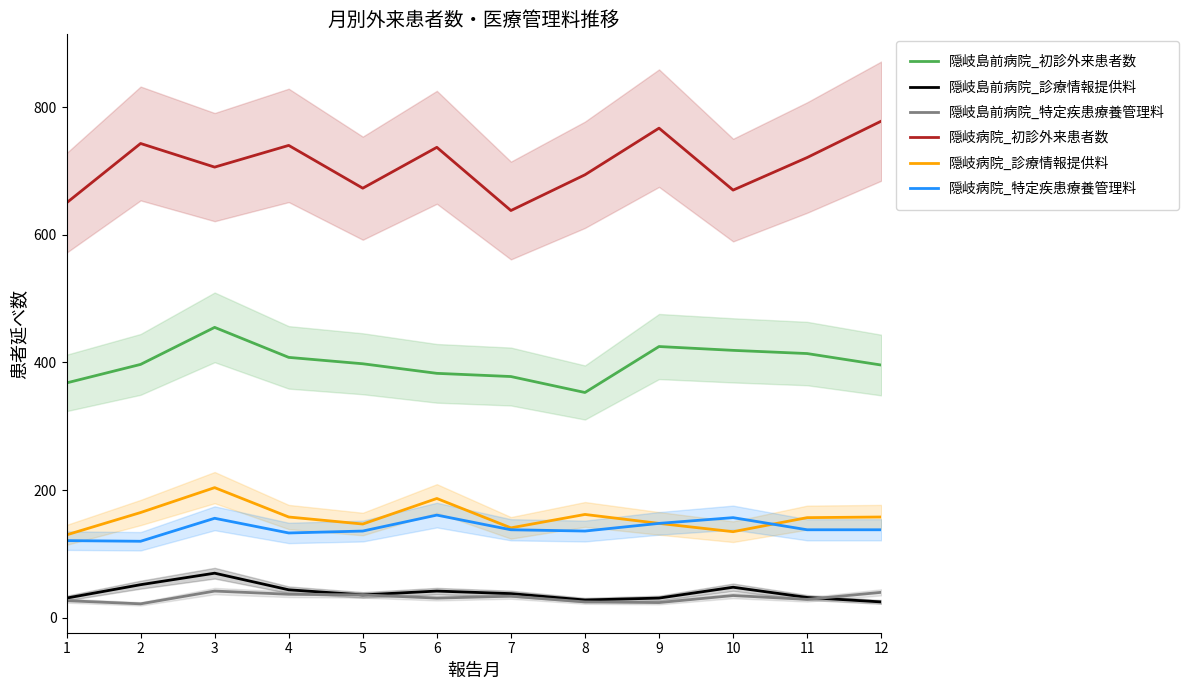

What is the difference between the 隠岐島前病院_初診外来患者数 values at 4 and 9?

17